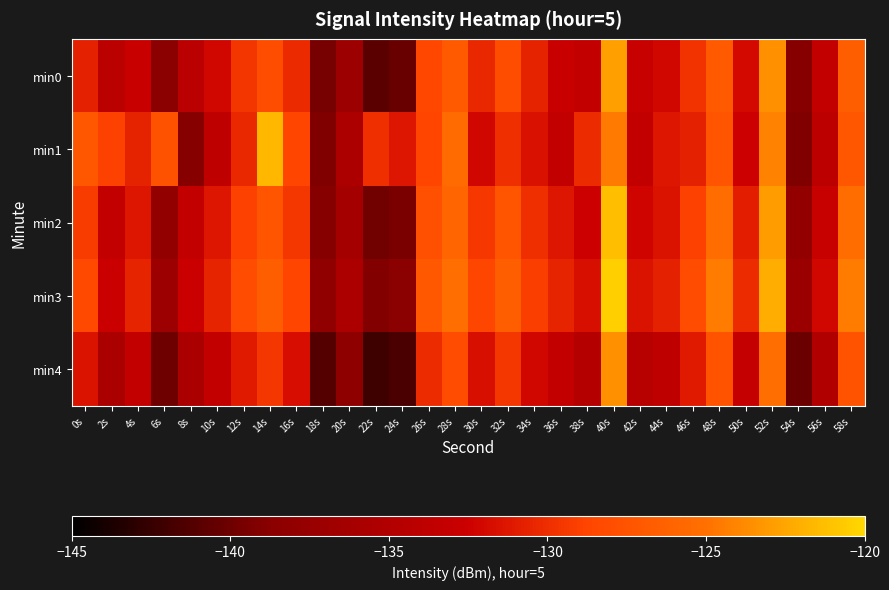

What is the greatest value displayed?

-120.5